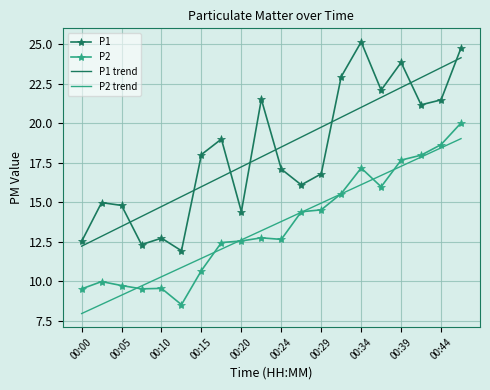

True or false: P2 and P1 cross at least once.

False